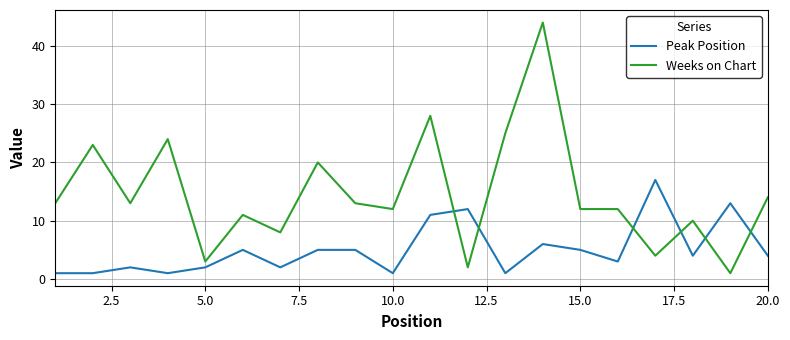

List the series in order of their overall mean, highest first.

Weeks on Chart, Peak Position